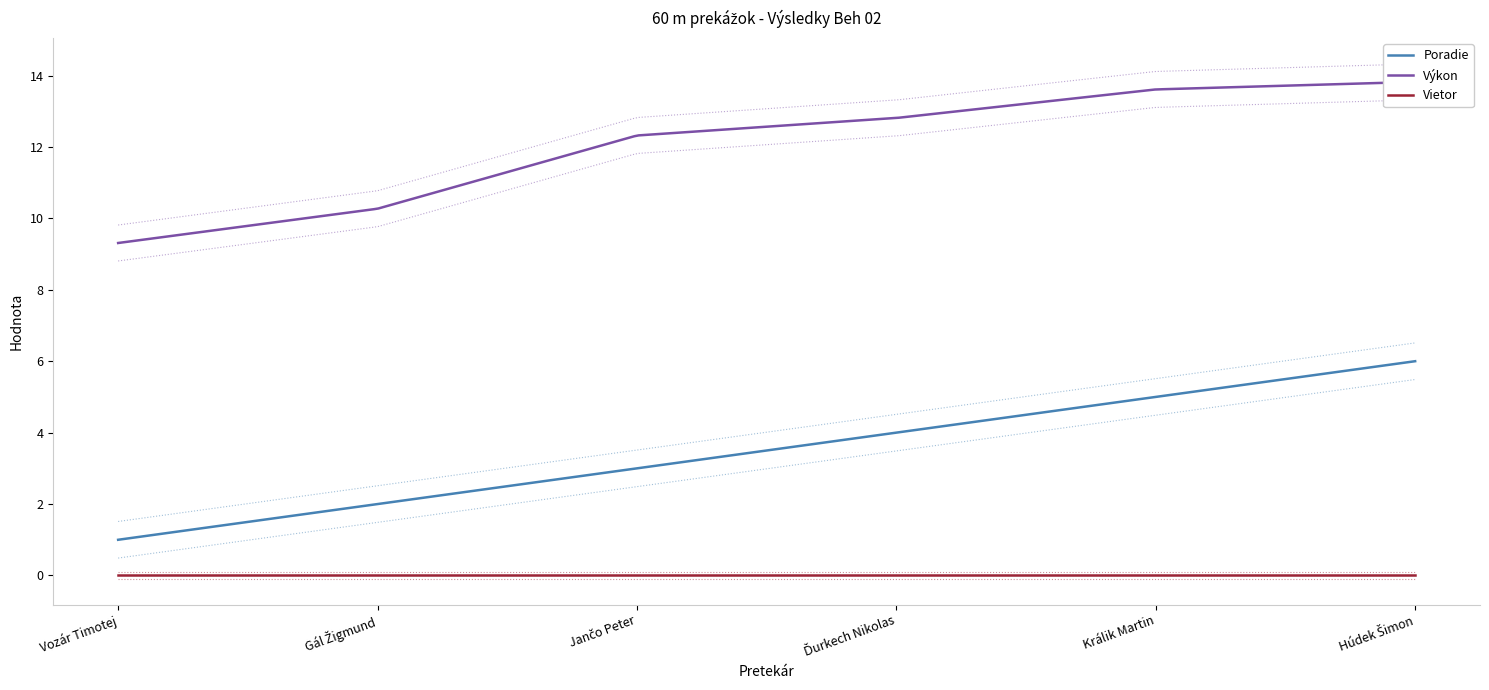

True or false: Poradie and Vietor intersect in this chart.

False